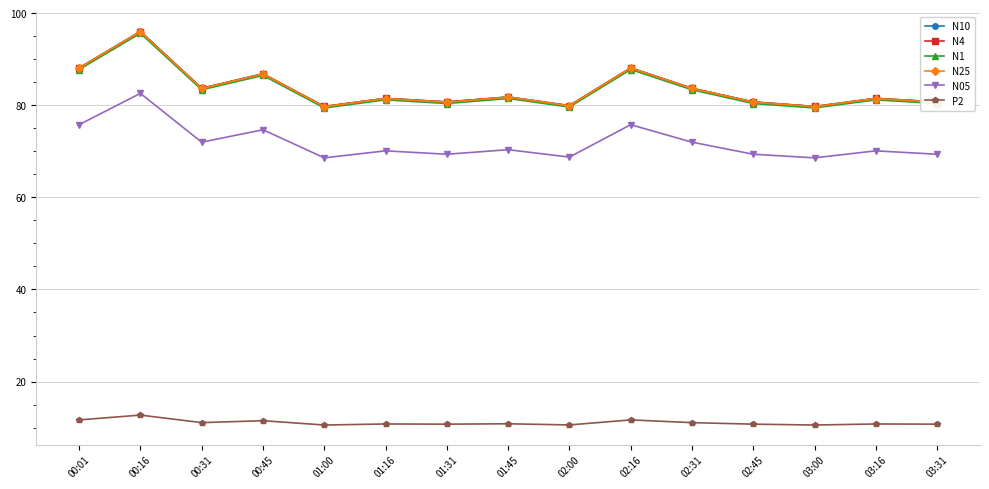

True or false: N25 and P2 intersect in this chart.

False